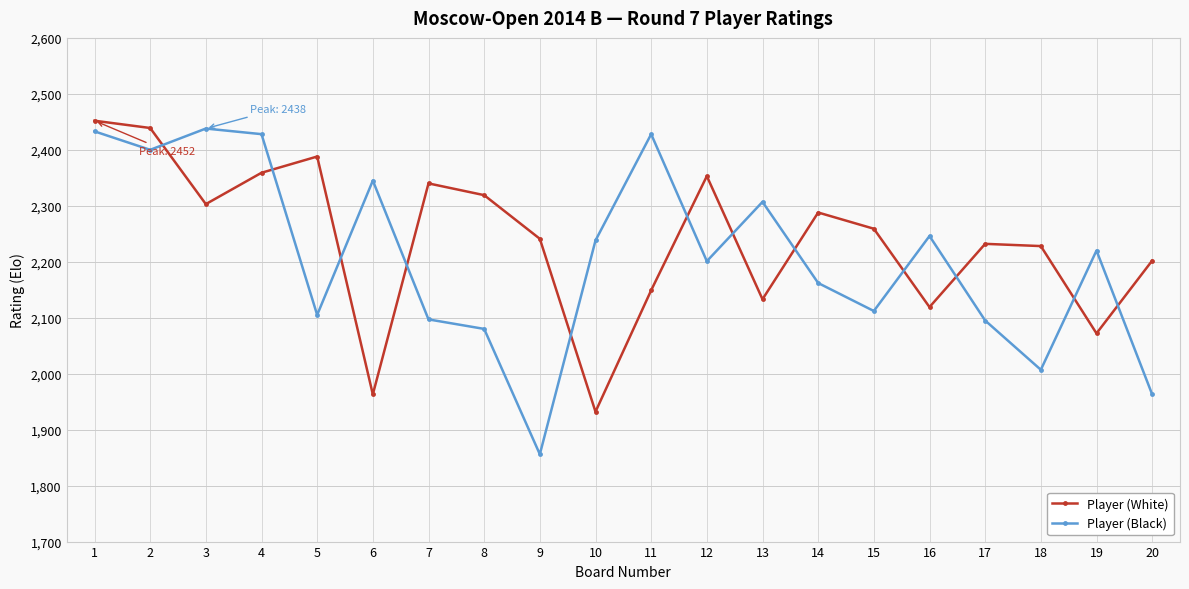

Is the value of Player (Black) at 1 greater than the value of Player (White) at 18?

Yes